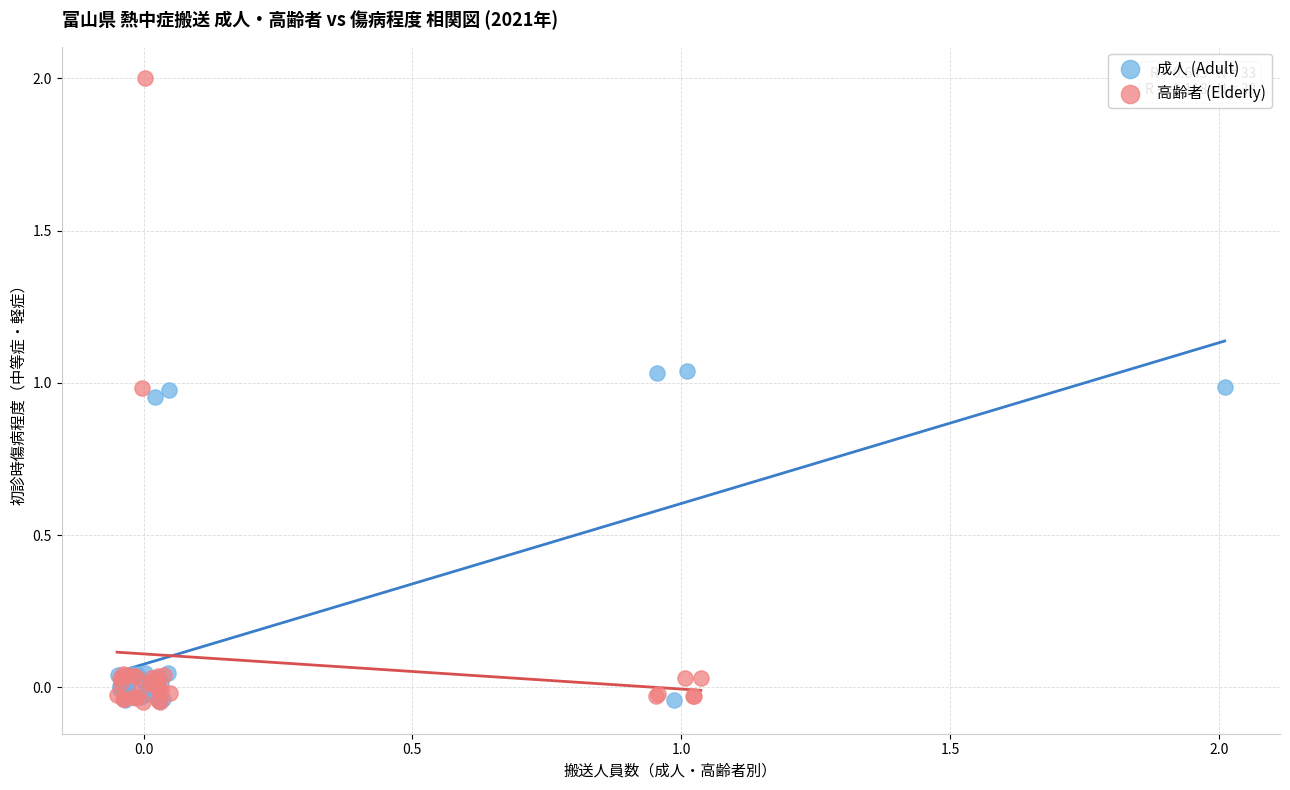

Which series contains the highest Y value?

高齢者 (Elderly)